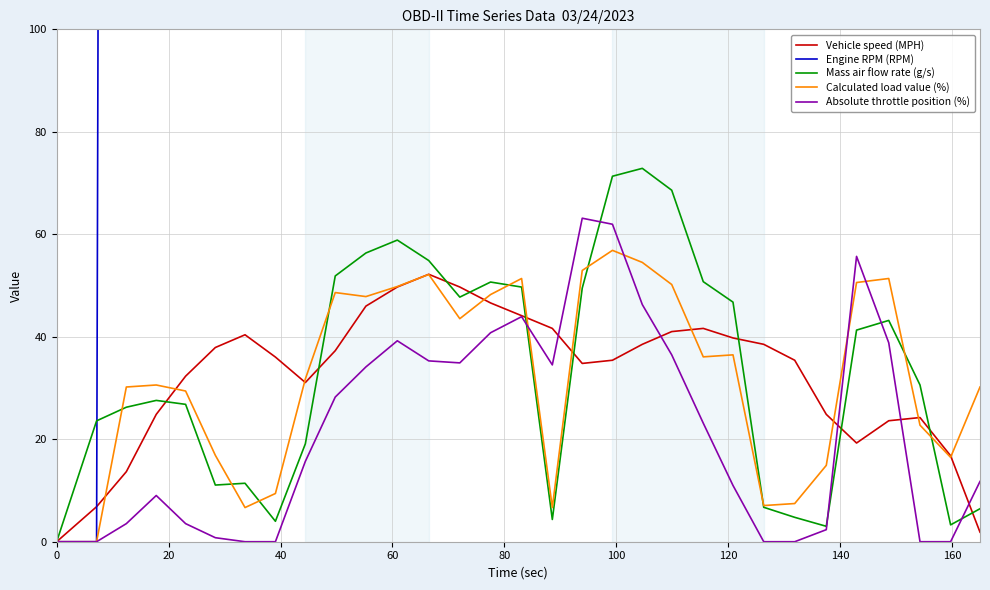

What is the total value across all series at 10?

3148.3